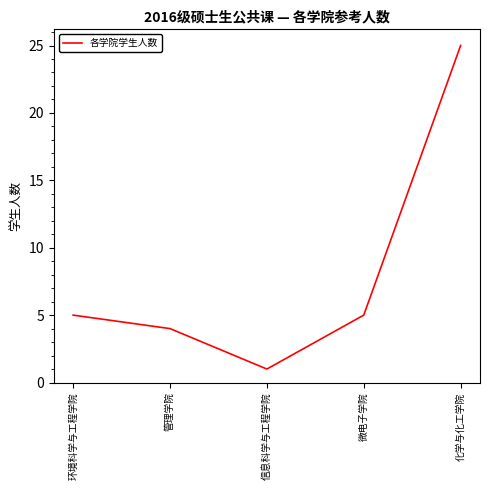

What is the difference between the maximum and minimum values?

24